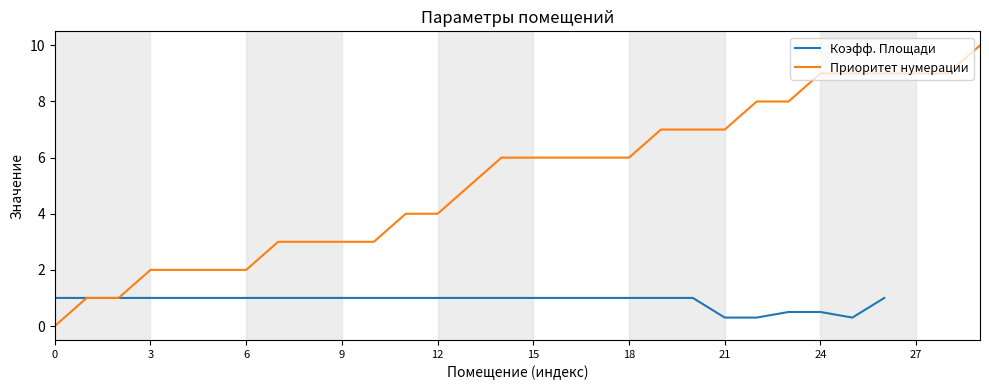

How many values in Коэфф. Площади are above zero?

27